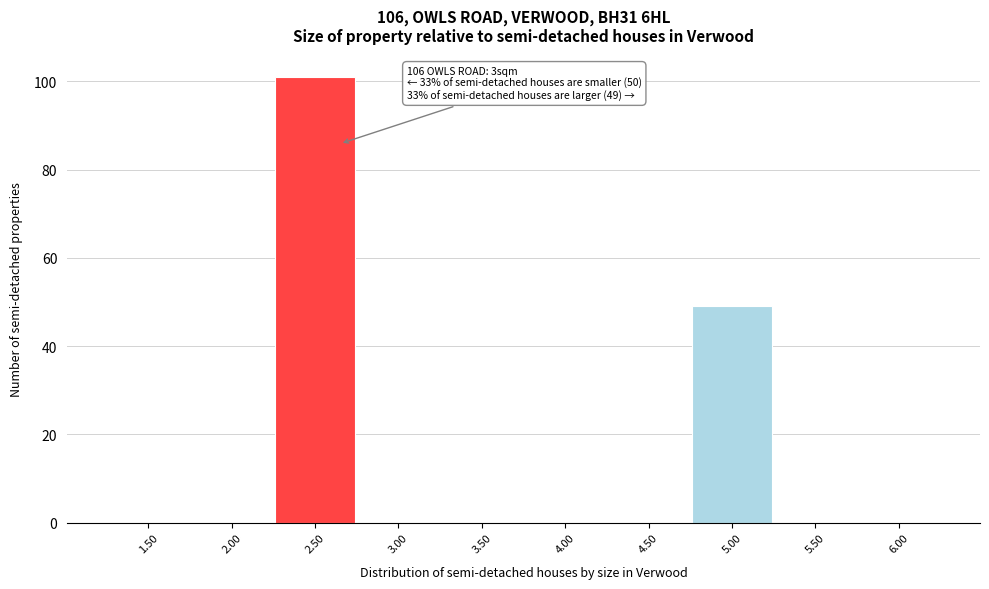

Reading left to right, list all the values displayed in this chart.

1.50=0	2.00=0	2.50=101	3.00=0	3.50=0	4.00=0	4.50=0	5.00=49	5.50=0	6.00=0